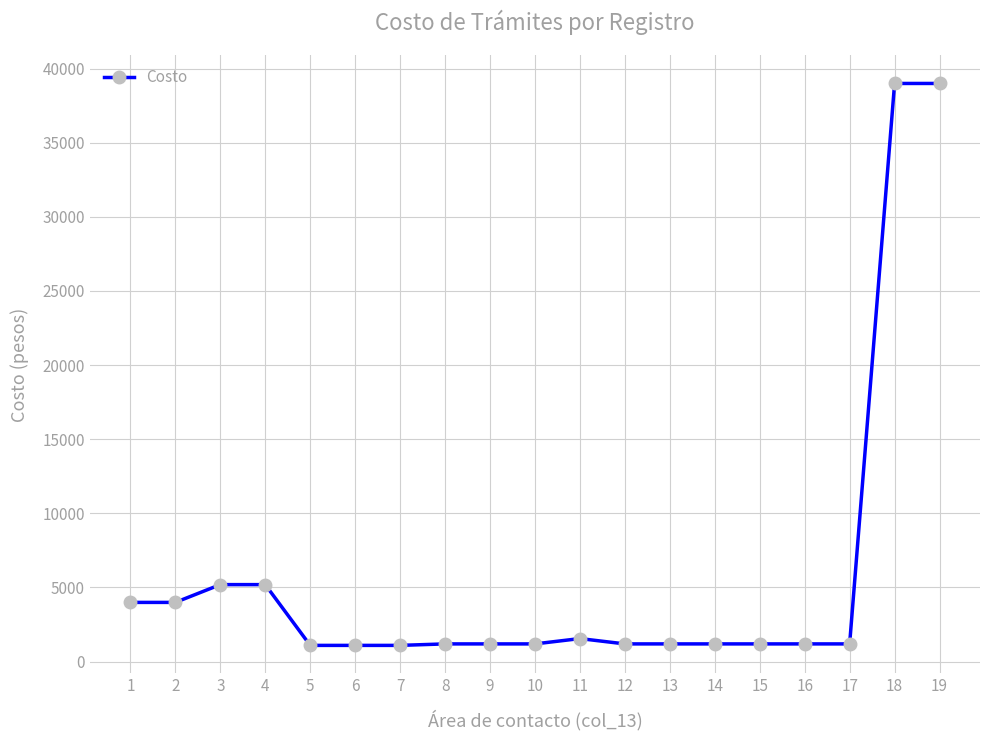

What is the sum of the values at 7 and 18?

40090